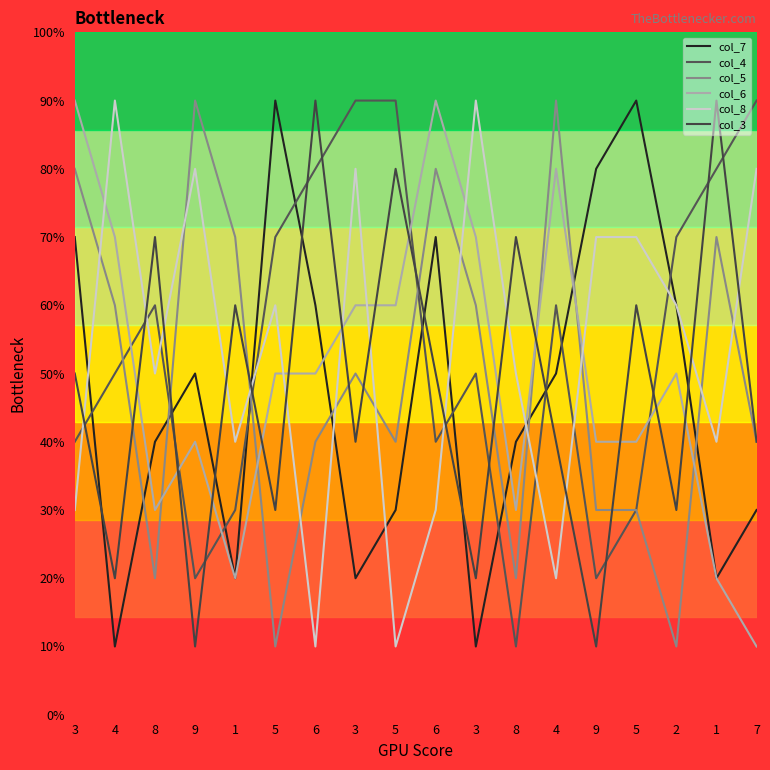

What is the difference between the second highest and second lowest values in the col_3 series?

8